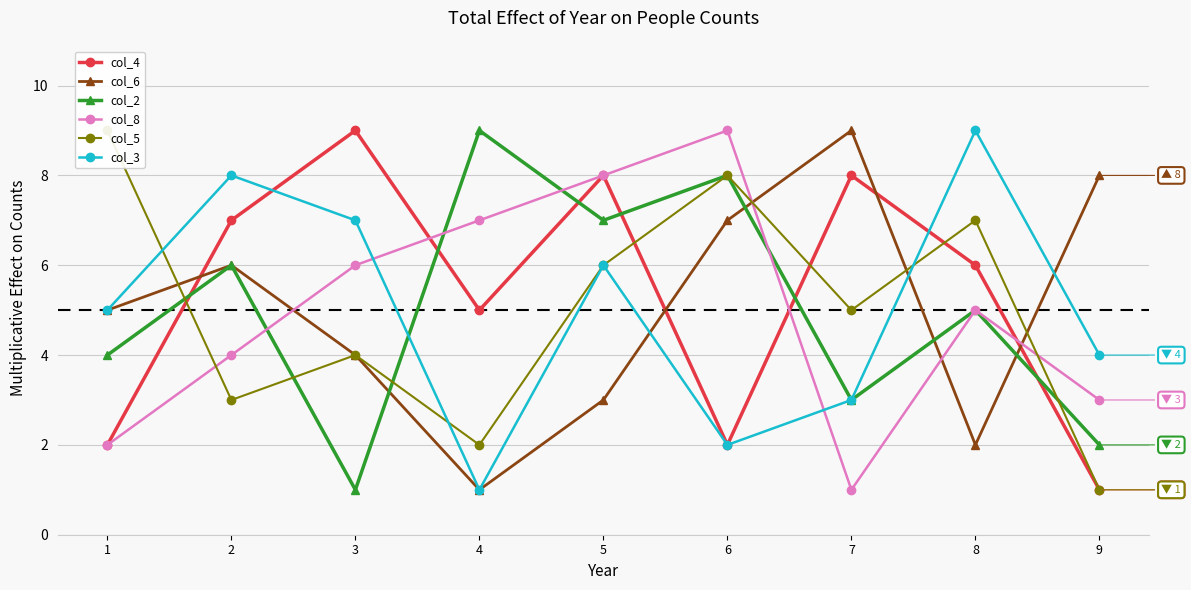

Between which two adjacent categories do col_8 and col_4 first intersect?

3 and 4